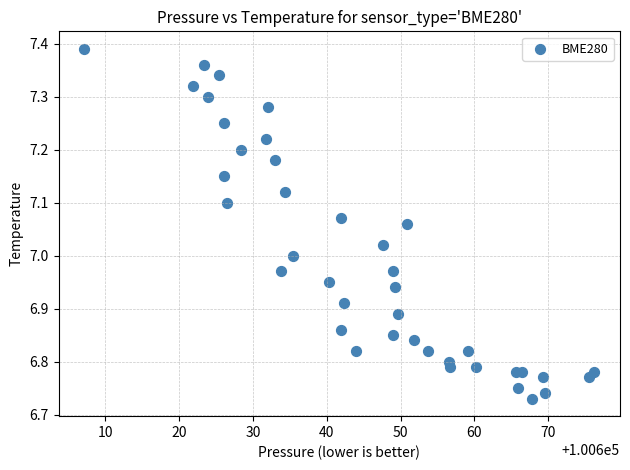

What is the range of Y values (max minus min)?

0.7